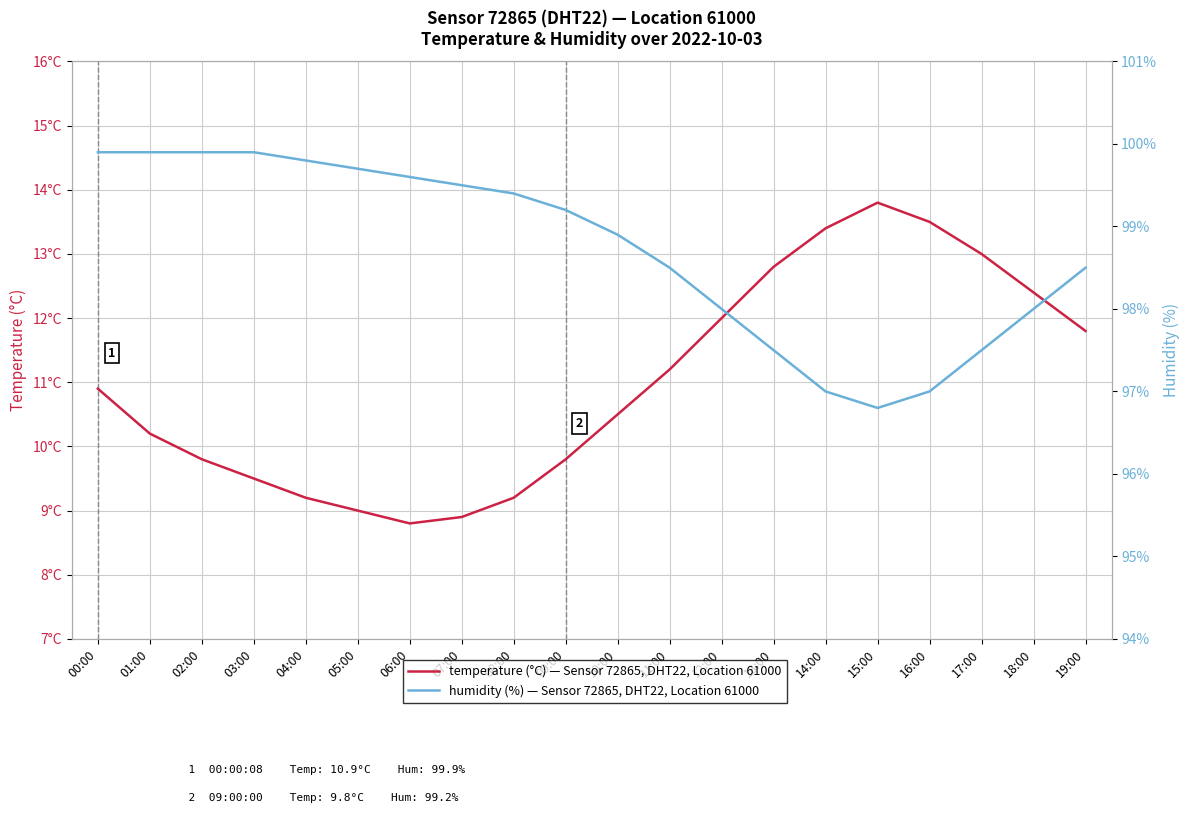

At which label does temperature (°C) first exceed 10?

00:00